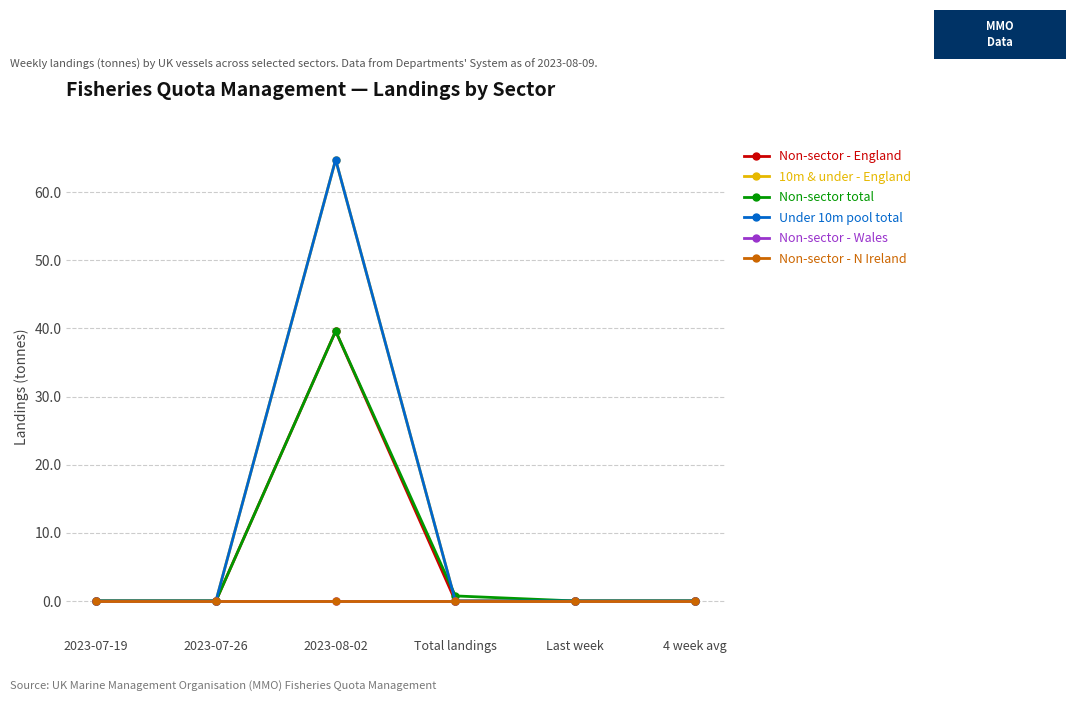

Rank the series by their maximum value, from lowest to highest.

Non-sector - Wales, Non-sector - N Ireland, Non-sector - England, Non-sector total, 10m & under - England, Under 10m pool total